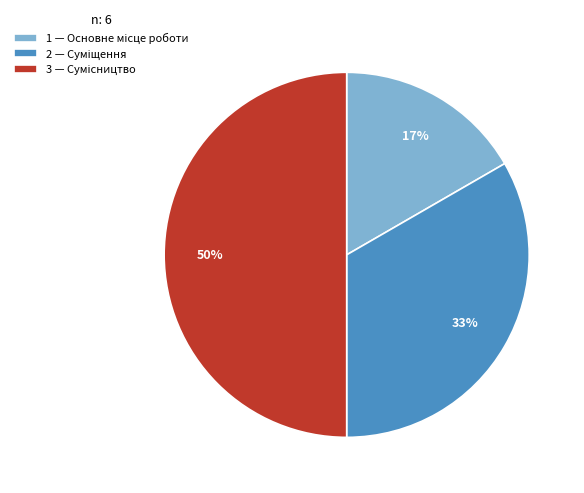

To the nearest percent, what is the average slice percentage?

33%